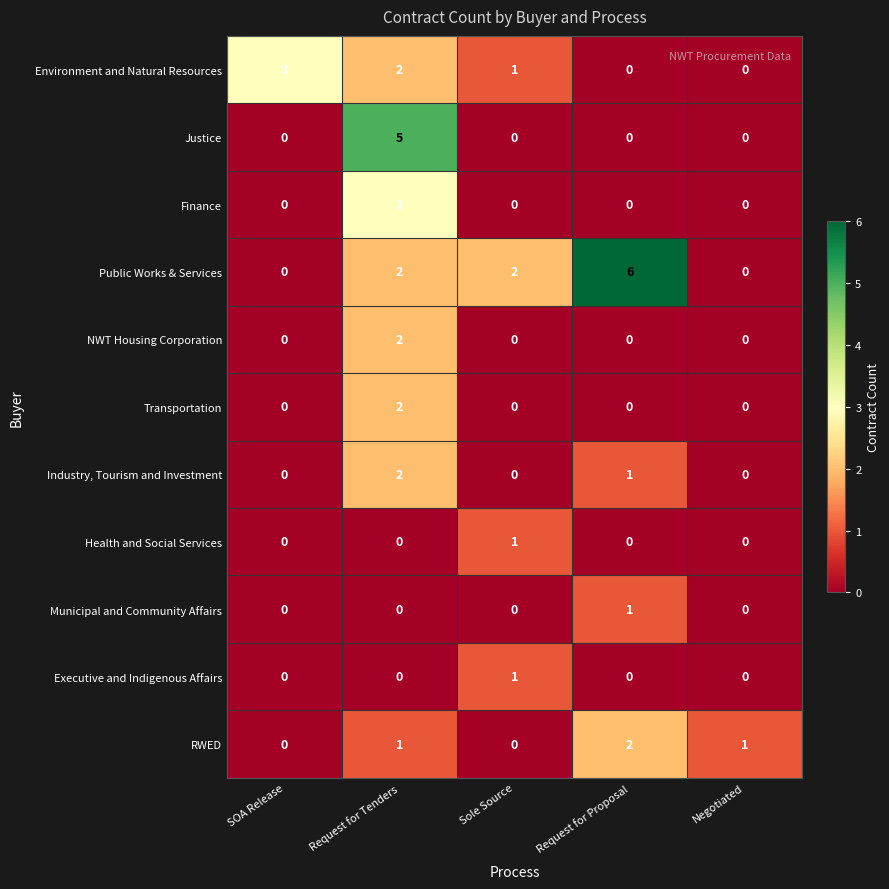

At which category is the sum across all series the highest?

Request for Tenders